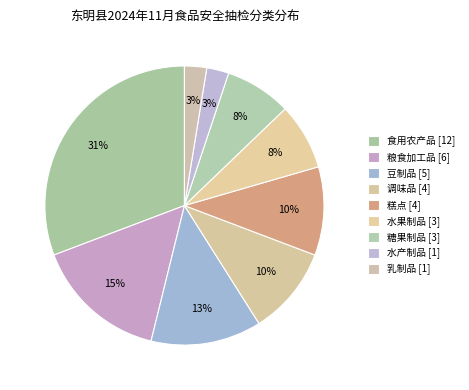

How many slices are in this pie chart?

9